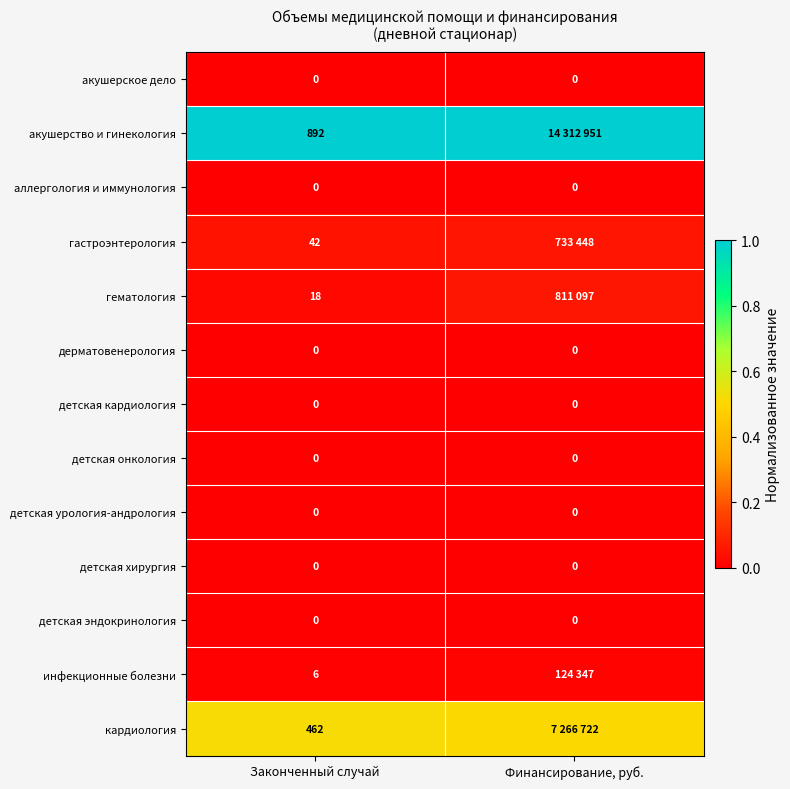

Is the value of детская онкология at Финансирование, руб. greater than the value of кардиология at Законченный случай?

No